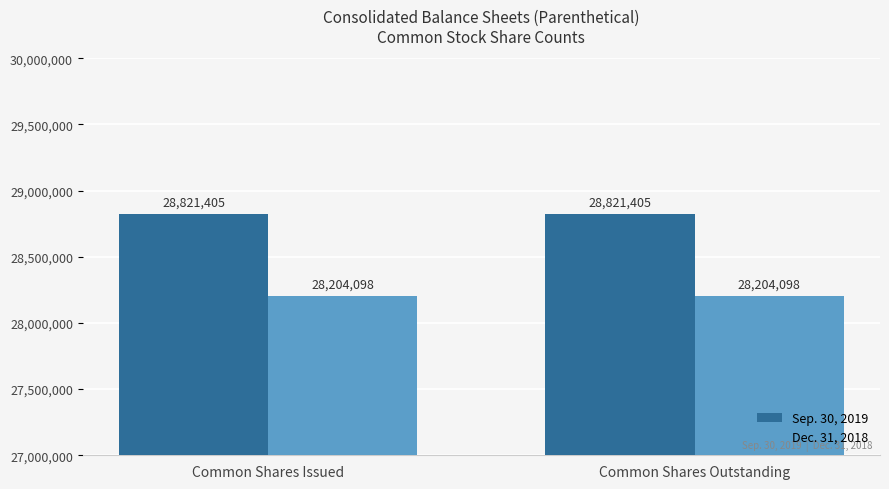

How many groups of bars are there?

2